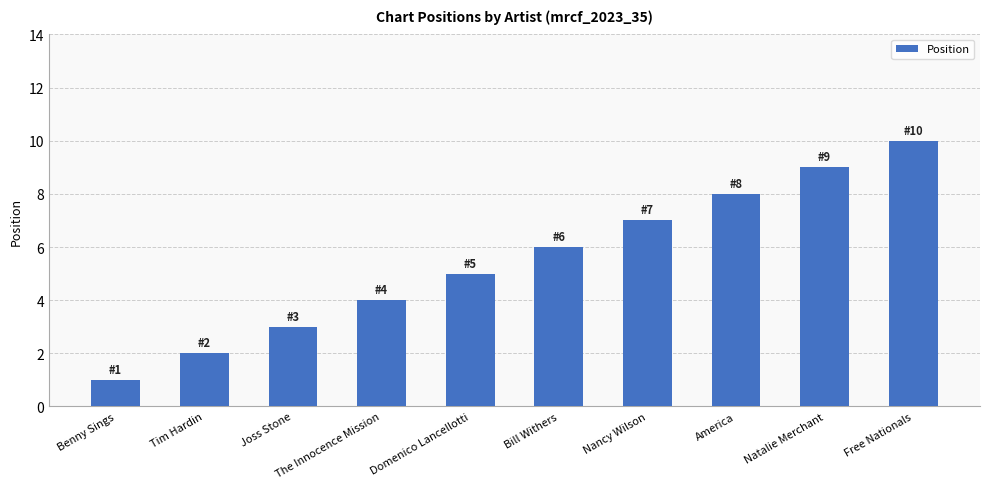

How many series are shown in this chart?

1